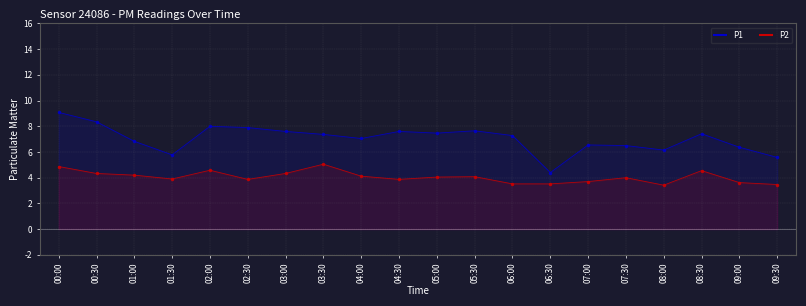

What is the difference between the second highest and minimum values in the P1 series?

3.9